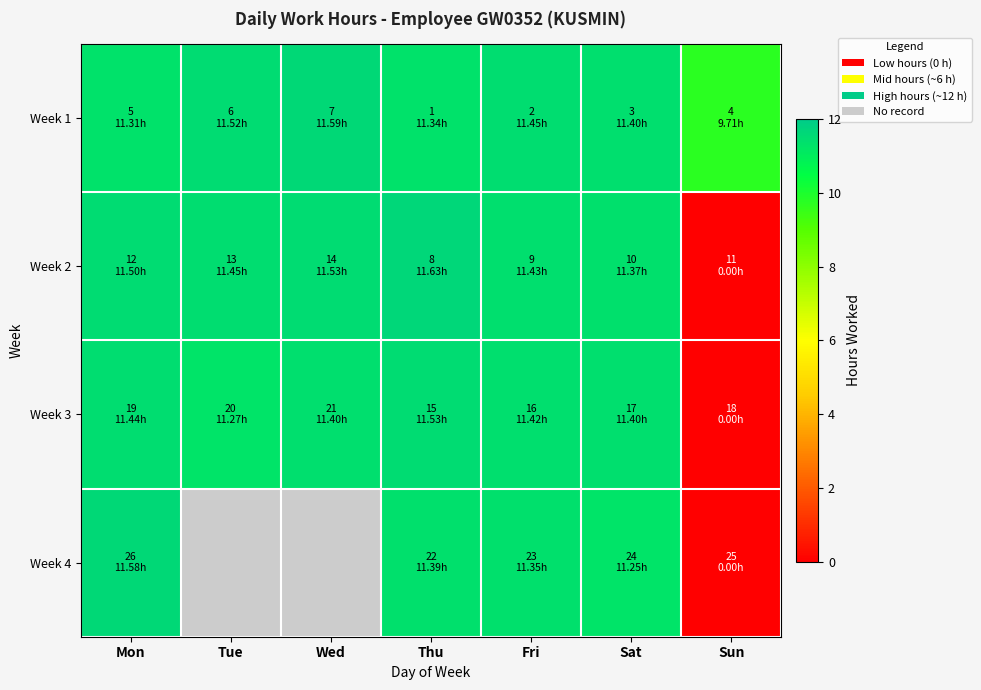

Which series has the largest total across all categories?

Week 1